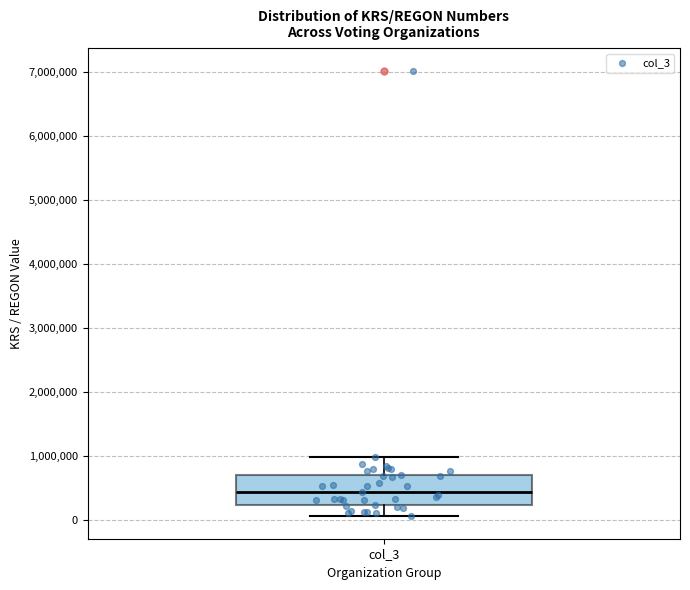

Read this box plot against the y-axis: the position of the median line, the range covered by the box, and the ends of both whiskers. The values are not printed on the chart, so give them approximately, as read against the axis.

median 400000, box 200000 to 700000, whiskers 0 to 1000000